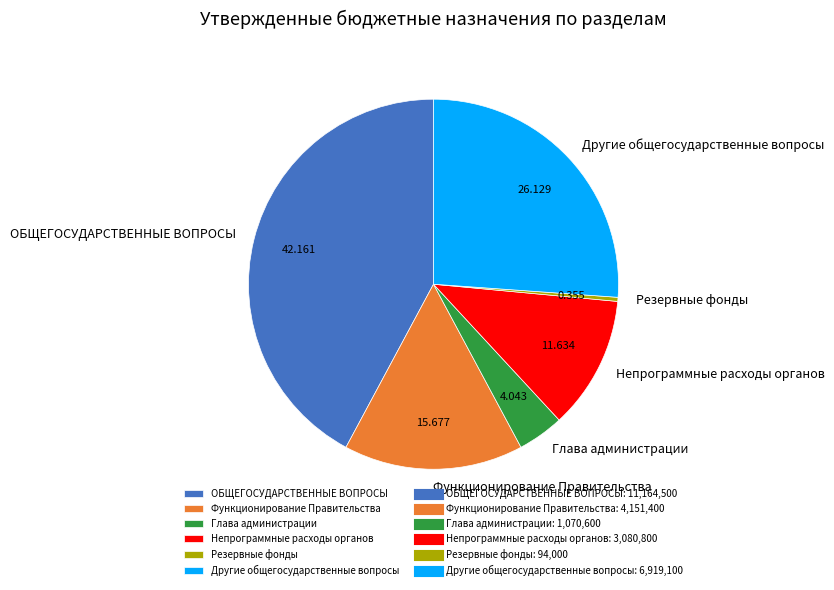

What is the smallest slice in the pie chart?

Резервные фонды